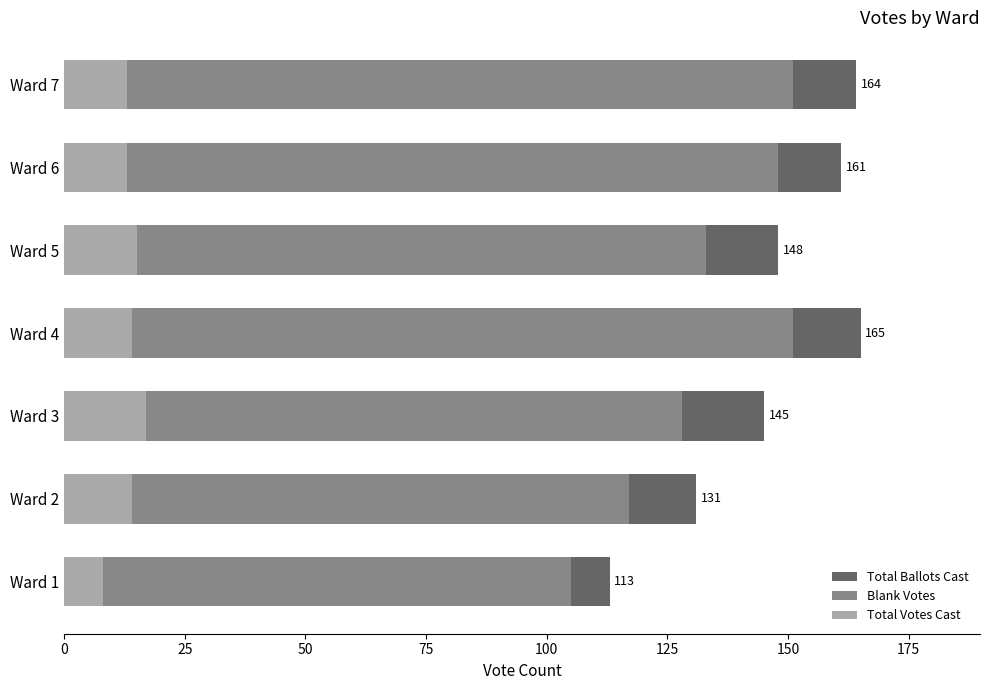

What is the value of the Blank Votes bar at the 1st from the left?

105